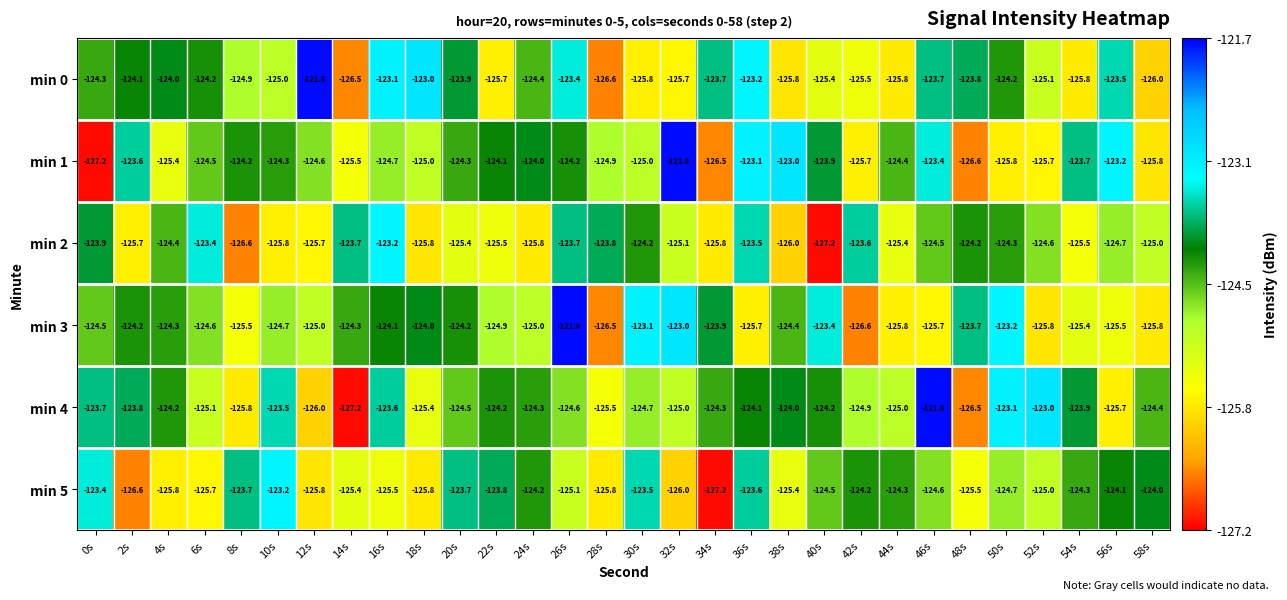

Rank the series at 42s from highest to lowest value.

min 2, min 5, min 4, min 0, min 1, min 3